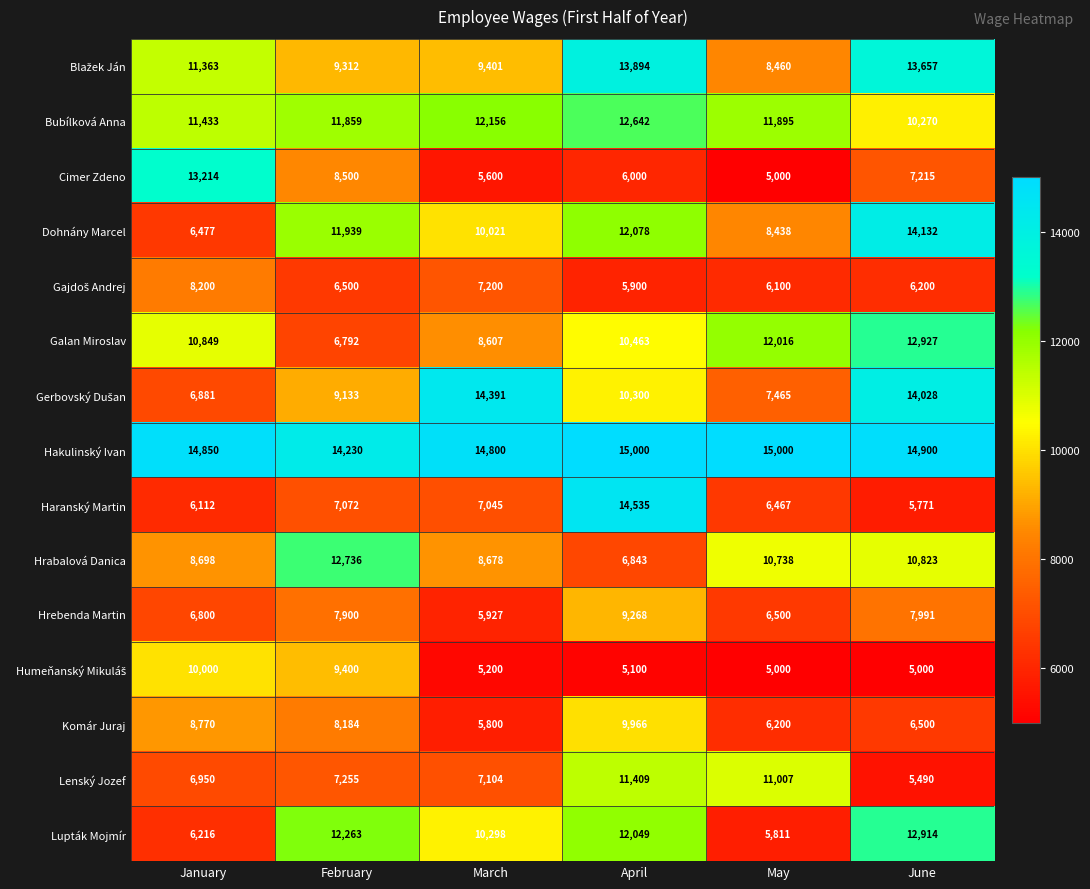

Where is Hakulinský Ivan nearest to the value 14615?

March